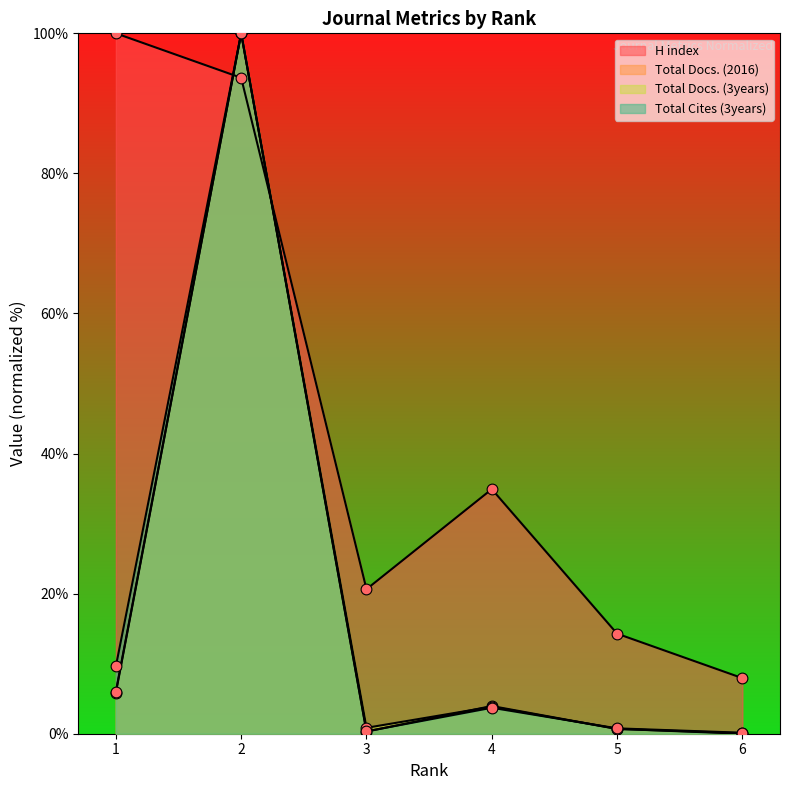

Is the value of Total Docs. (2016) at 6 greater than the value of Total Cites (3years) at 3?

No